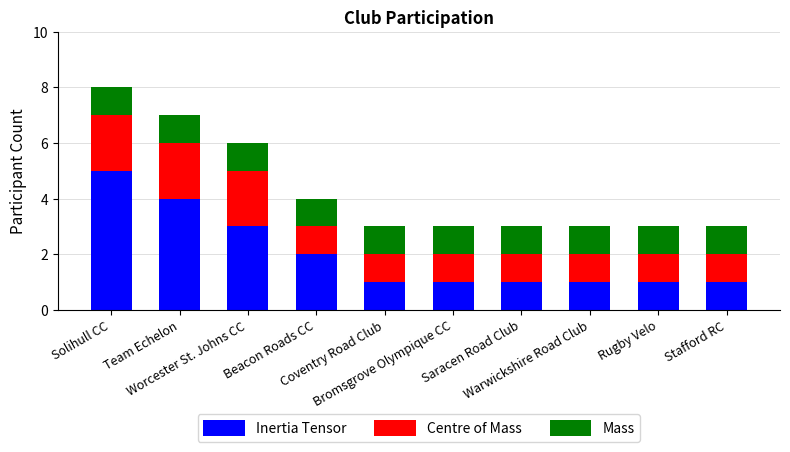

What is the highest value of the Inertia Tensor series?

5